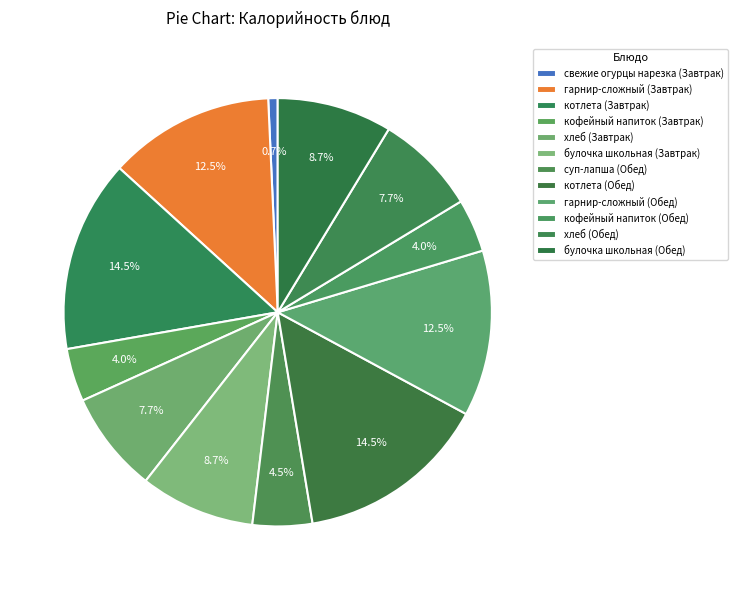

Count the number of slices in the pie.

12